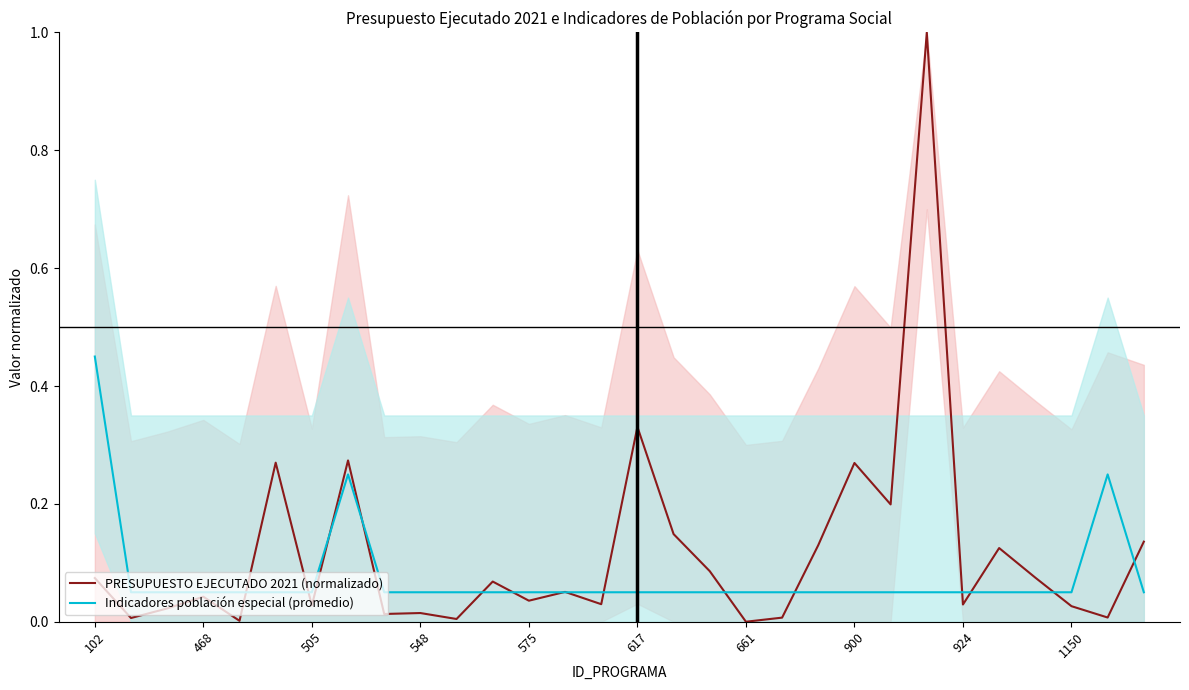

What is the value of the Indicadores población especial (promedio) point at the 12th from the left?

0.1